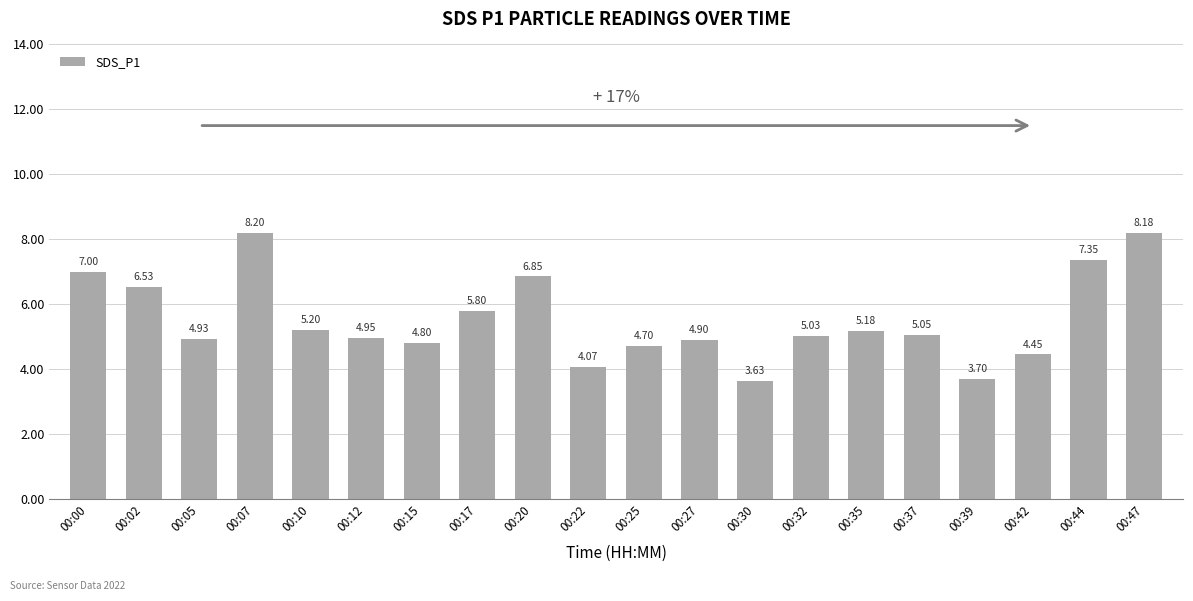

What is the greatest value displayed?

8.2